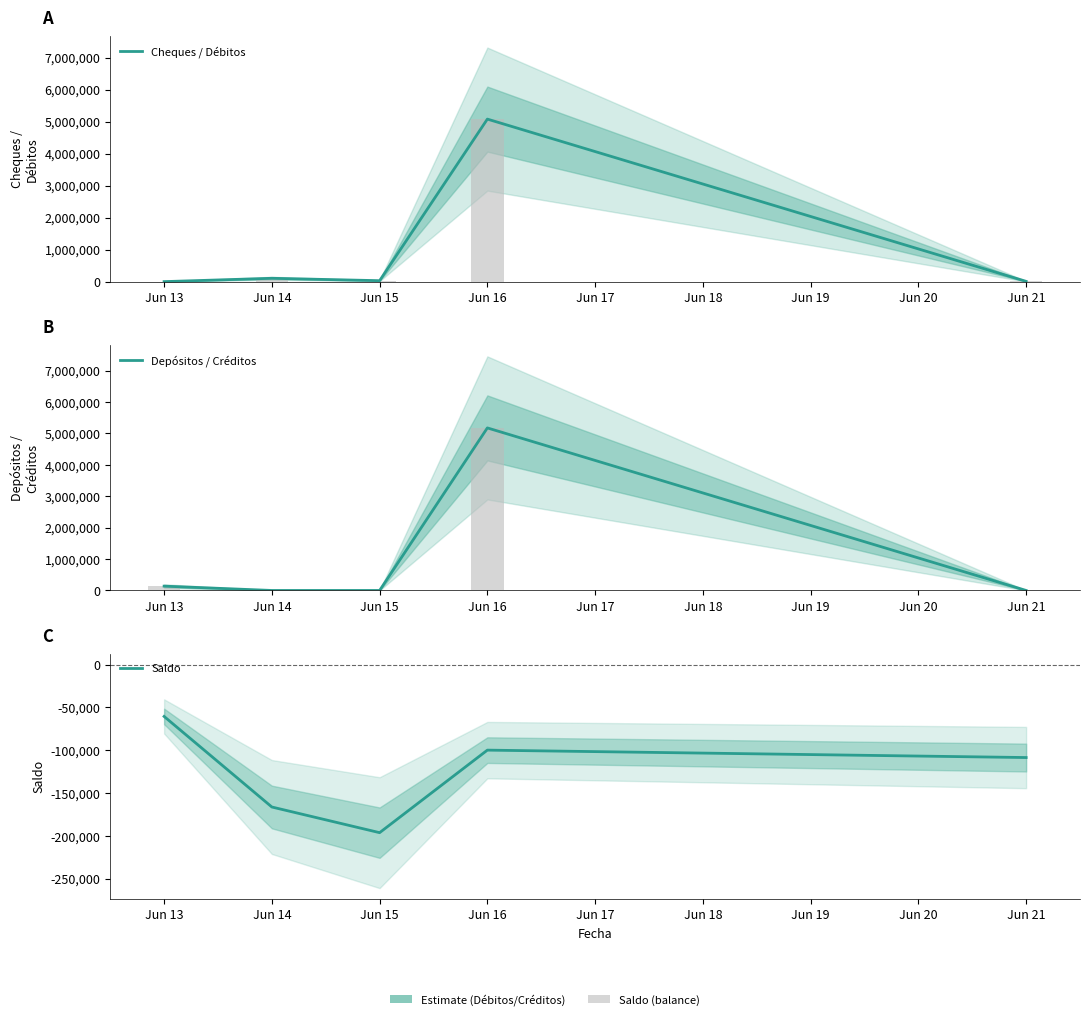

What is the average value of the Cheques / Débitos series?

1044539.3